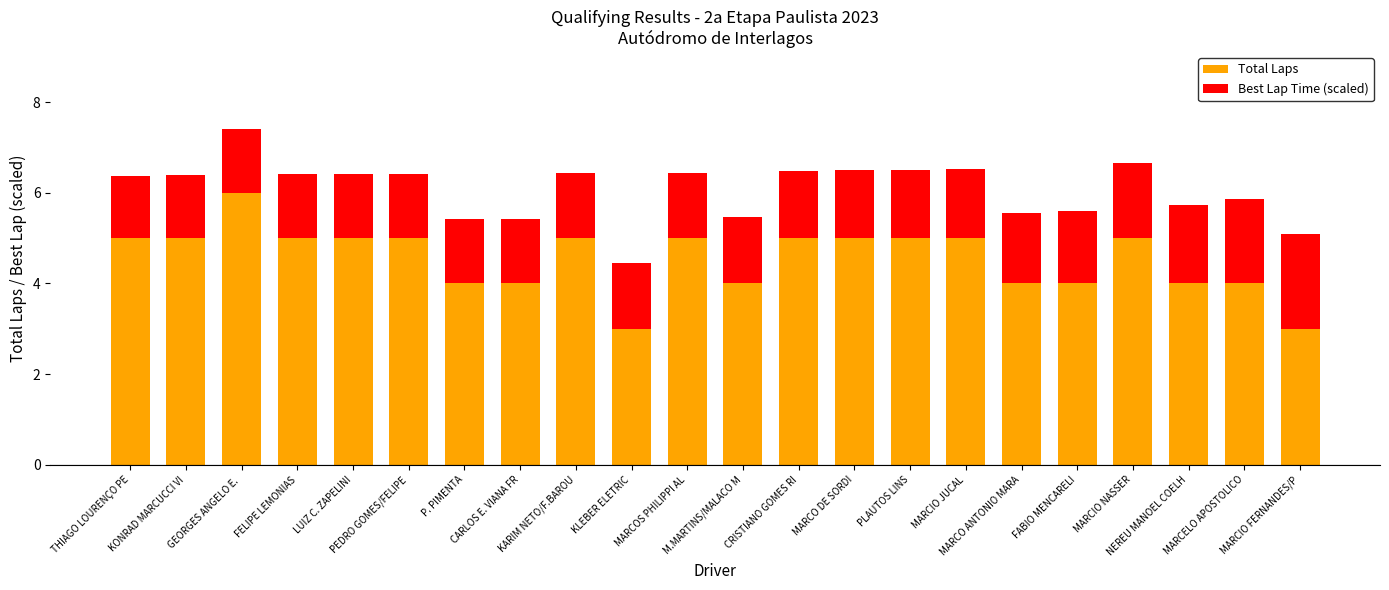

What is the lowest value of the Total Laps series?

3.0